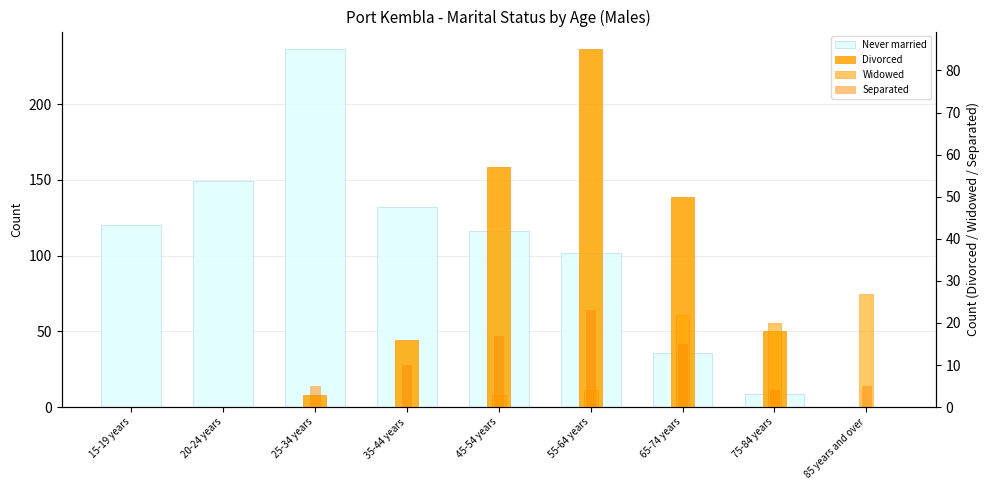

What is the total value across all series at 55-64 years?

214